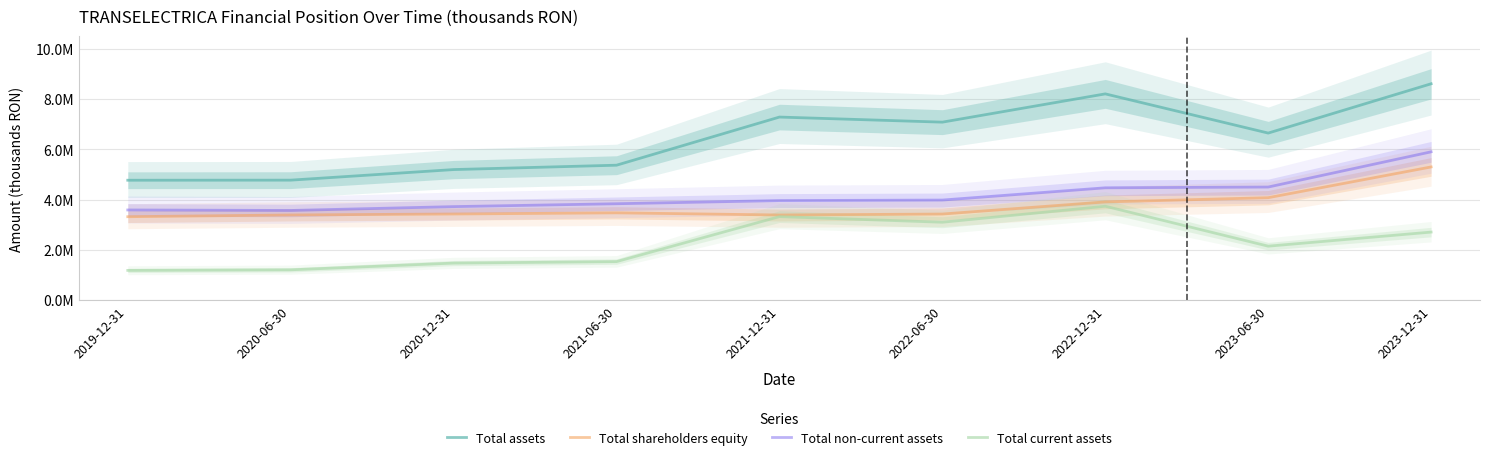

Where is Total current assets nearest to the value 2458053?

2023-12-31